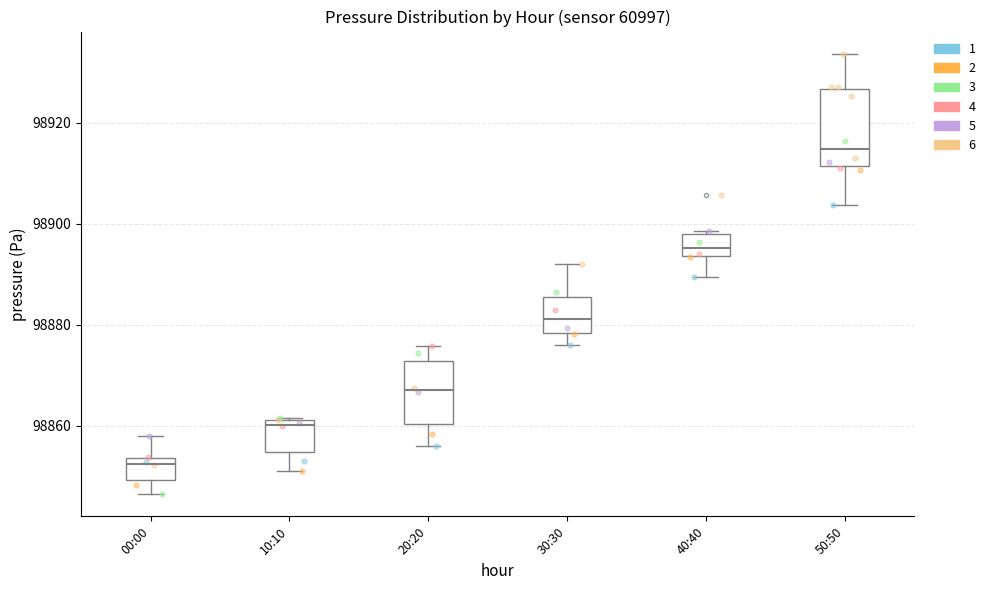

Reading left to right, read every box against the y-axis: the position of its median line, the range the box covers, and the ends of its whiskers. The values are not printed on the chart, so give them approximately, as read against the axis.

00:00: median 98852, box 98850 to 98854, whiskers 98846 to 98858
10:10: median 98860, box 98854 to 98862, whiskers 98850 to 98862
20:20: median 98868, box 98860 to 98872, whiskers 98856 to 98876
30:30: median 98882, box 98878 to 98886, whiskers 98876 to 98892
40:40: median 98896, box 98894 to 98898, whiskers 98890 to 98898
50:50: median 98914, box 98912 to 98926, whiskers 98904 to 98934